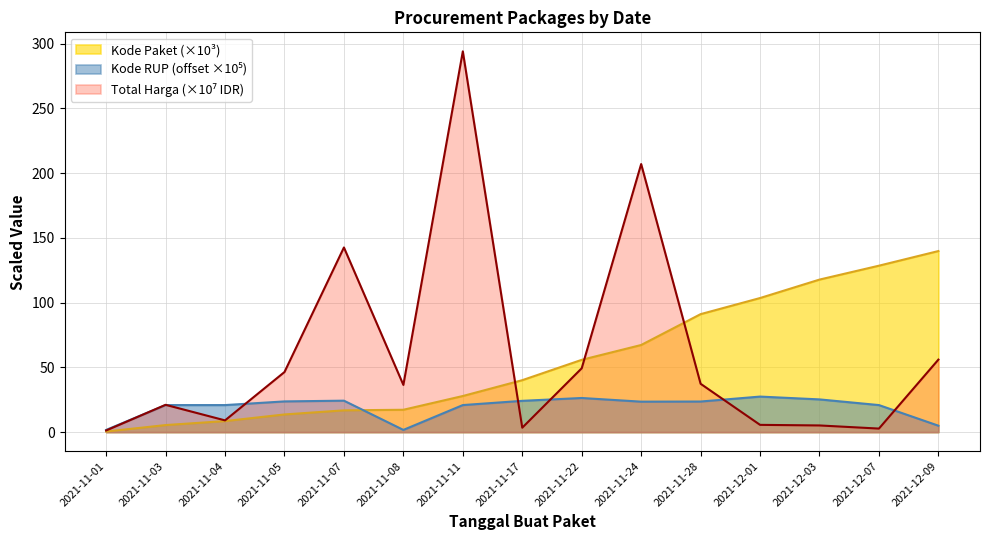

At how many categories does at least one series exceed 231?

1